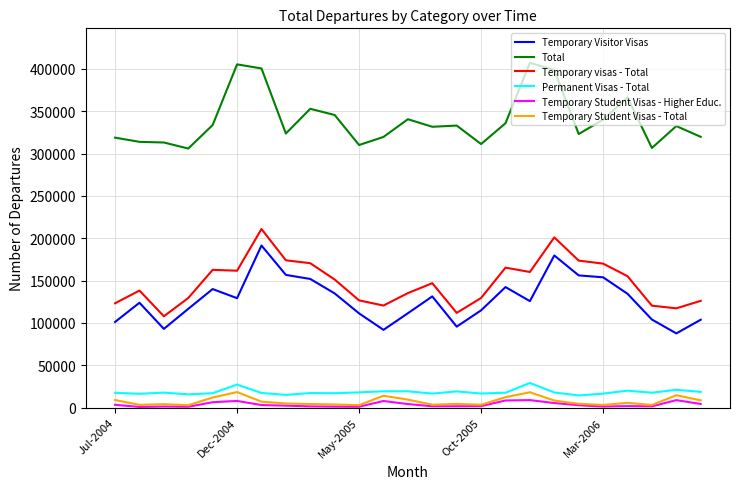

What is the highest value of the Temporary visas - Total series?

210870